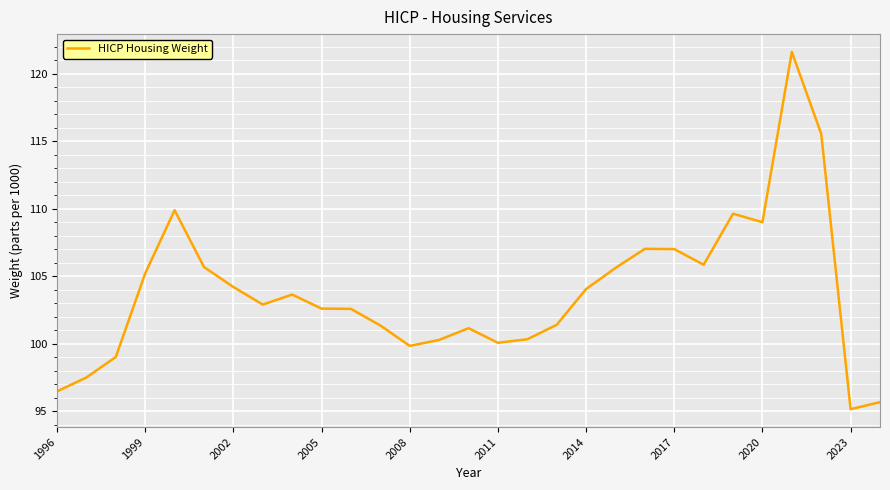

What is the difference between the maximum and minimum values?

26.5